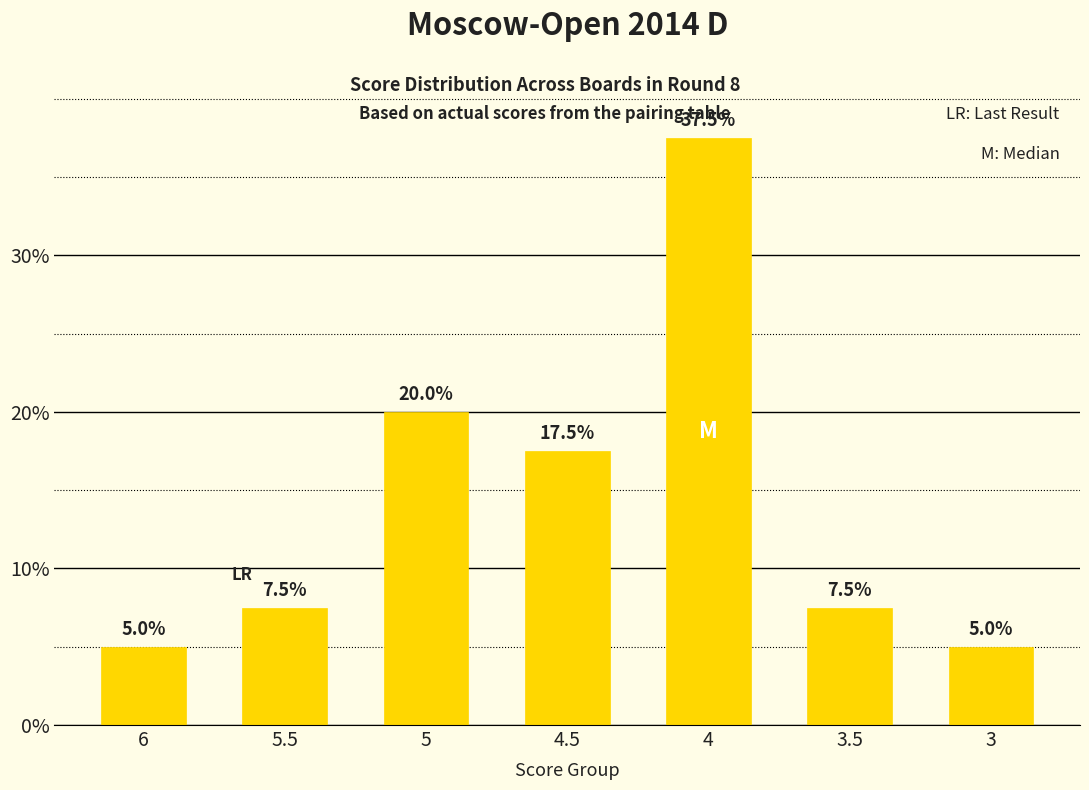

What is the difference between the maximum and second lowest values?

32.5